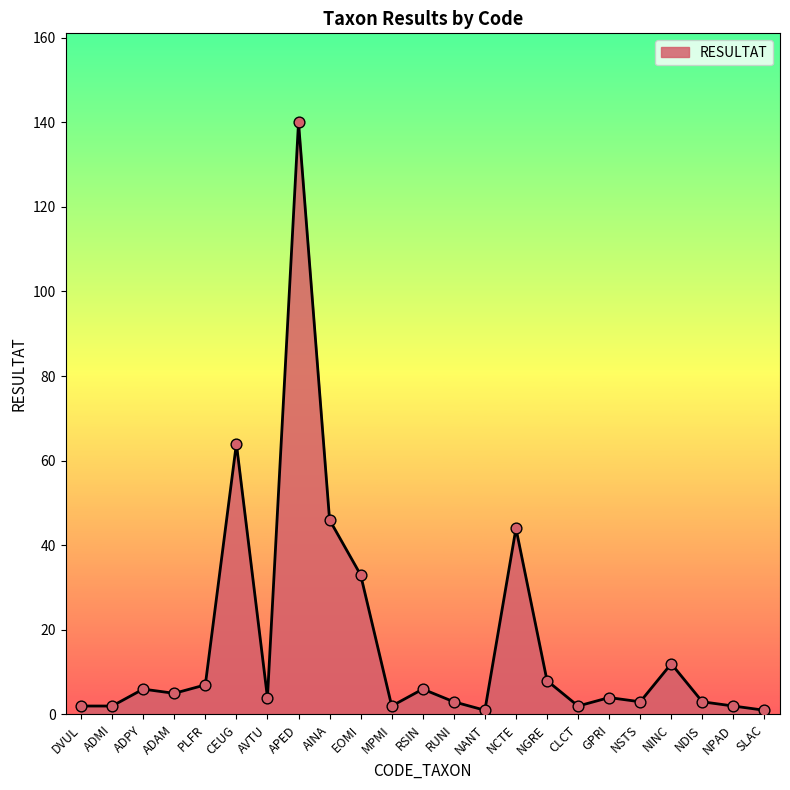

Between NCTE and DVUL, which is larger?

NCTE